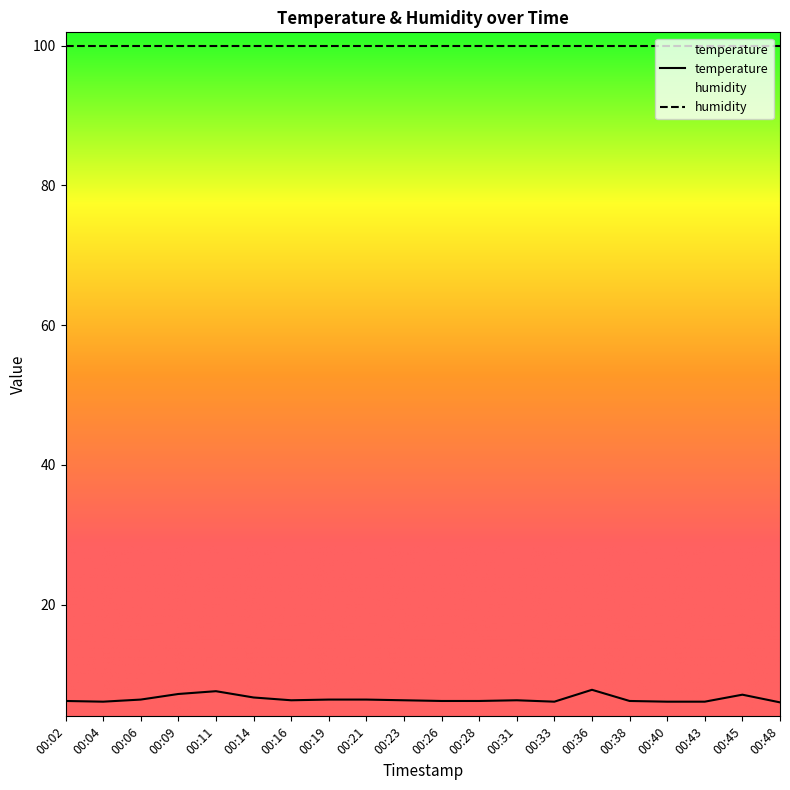

True or false: the data shows 10.5 at 00:31.

False